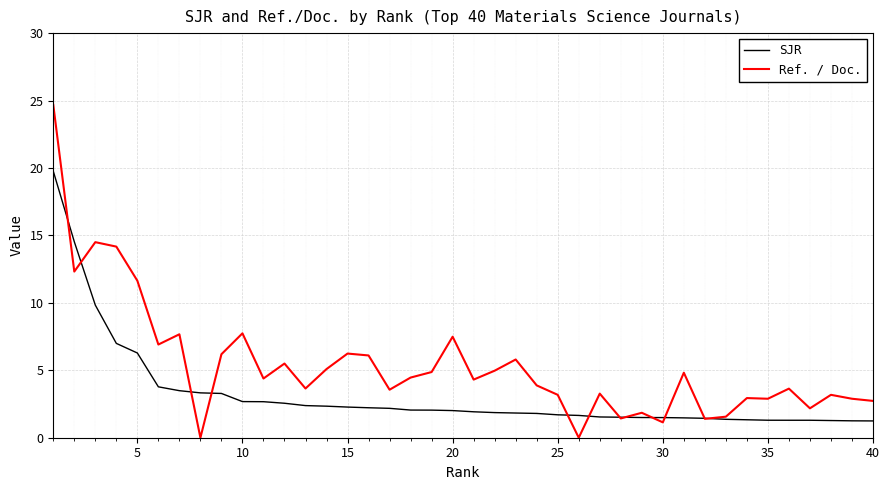

Rank the series by their average value, from lowest to highest.

SJR, Ref. / Doc.